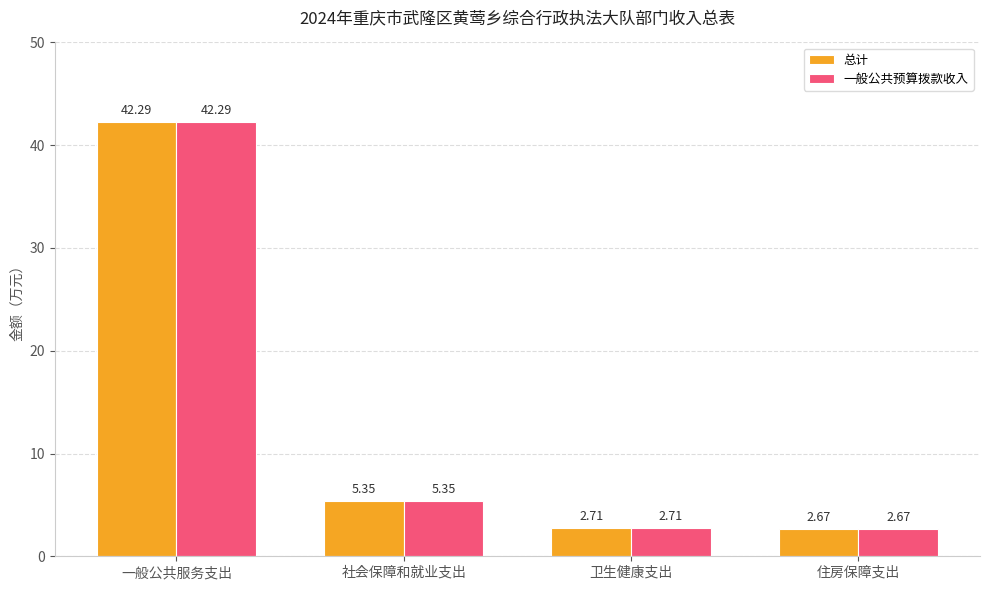

At which category is the sum across all series the highest?

一般公共服务支出